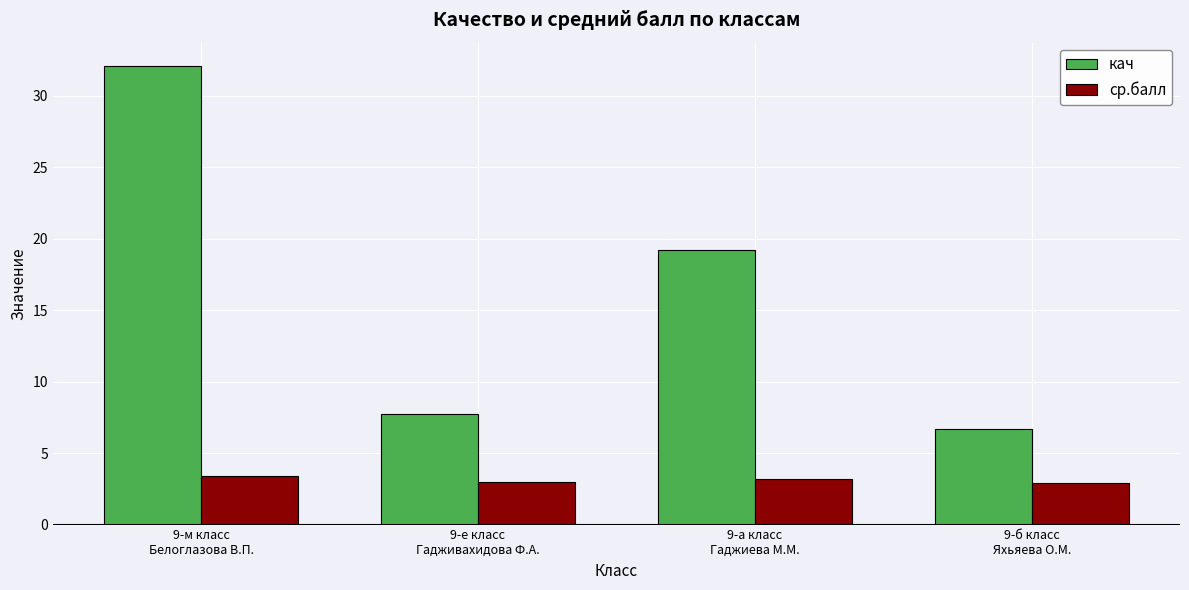

What is the spread (max minus min) of values at 9-б класс
Яхьяева О.М.?

3.8